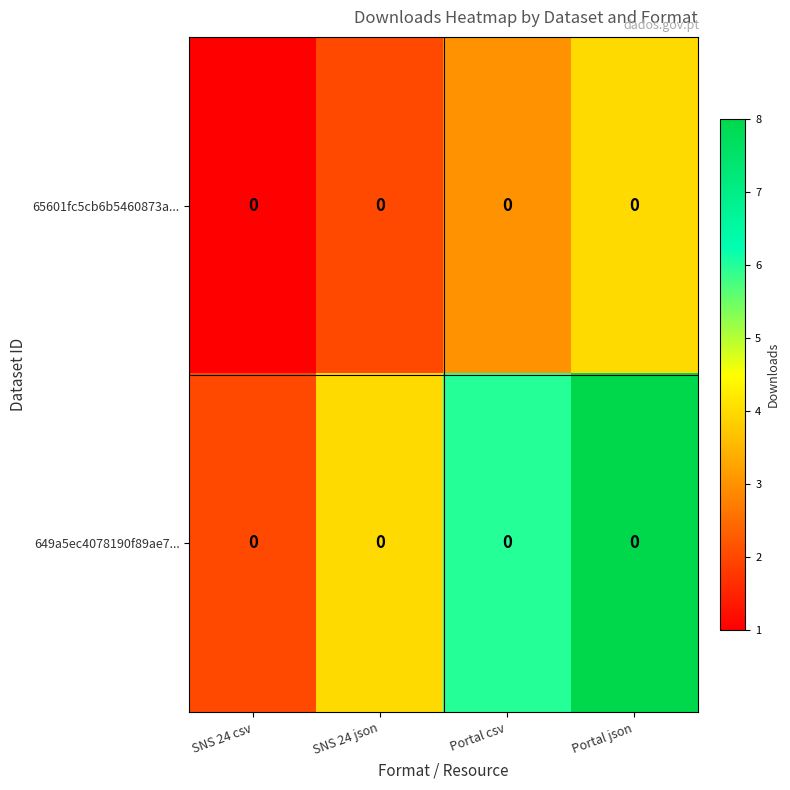

Rank the series at SNS 24 json from lowest to highest value.

row_0, row_1